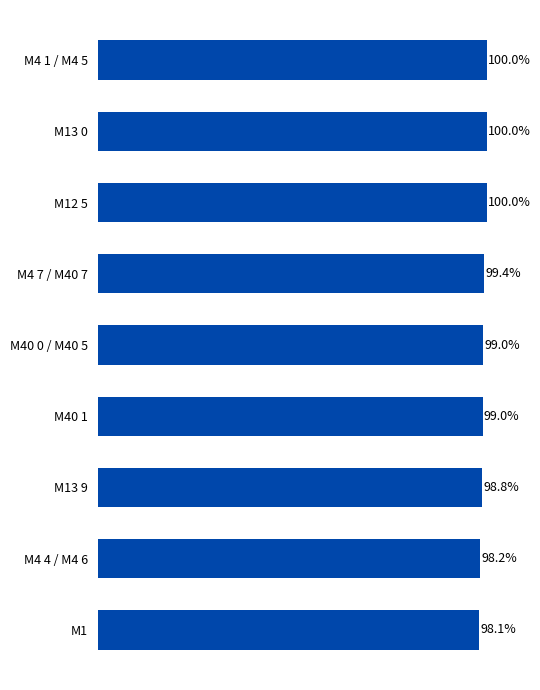

Which label corresponds to the smallest value in the chart?

M1